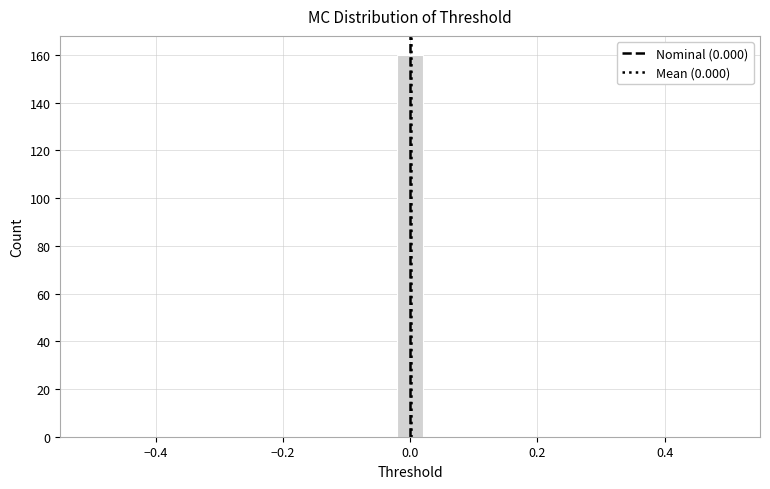

Read against the x-axis, roughly where is the centre of the tallest bar?

0.00